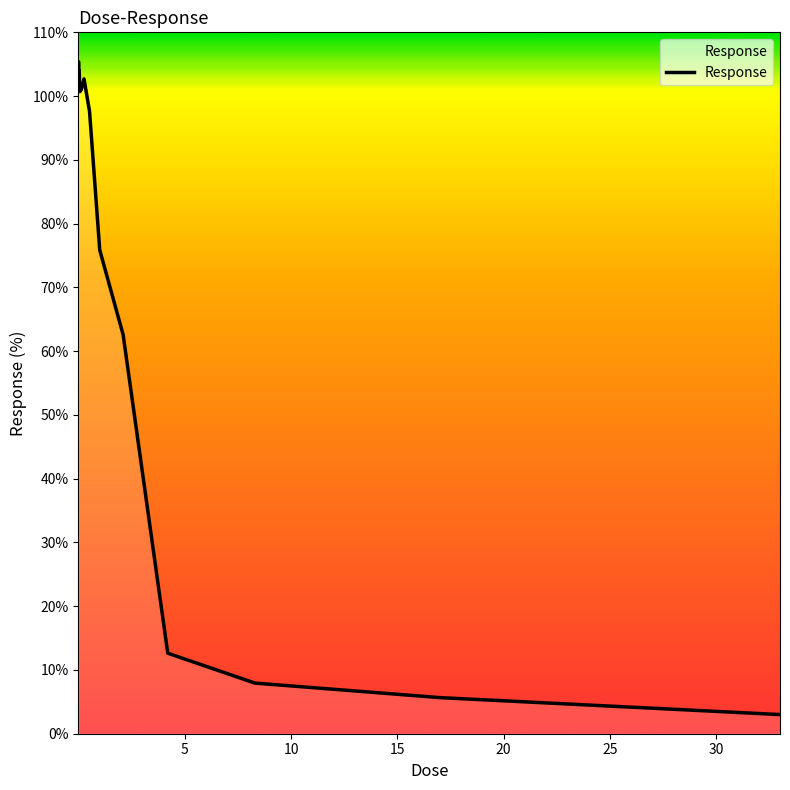

What is the maximum value shown in the chart?

105.4